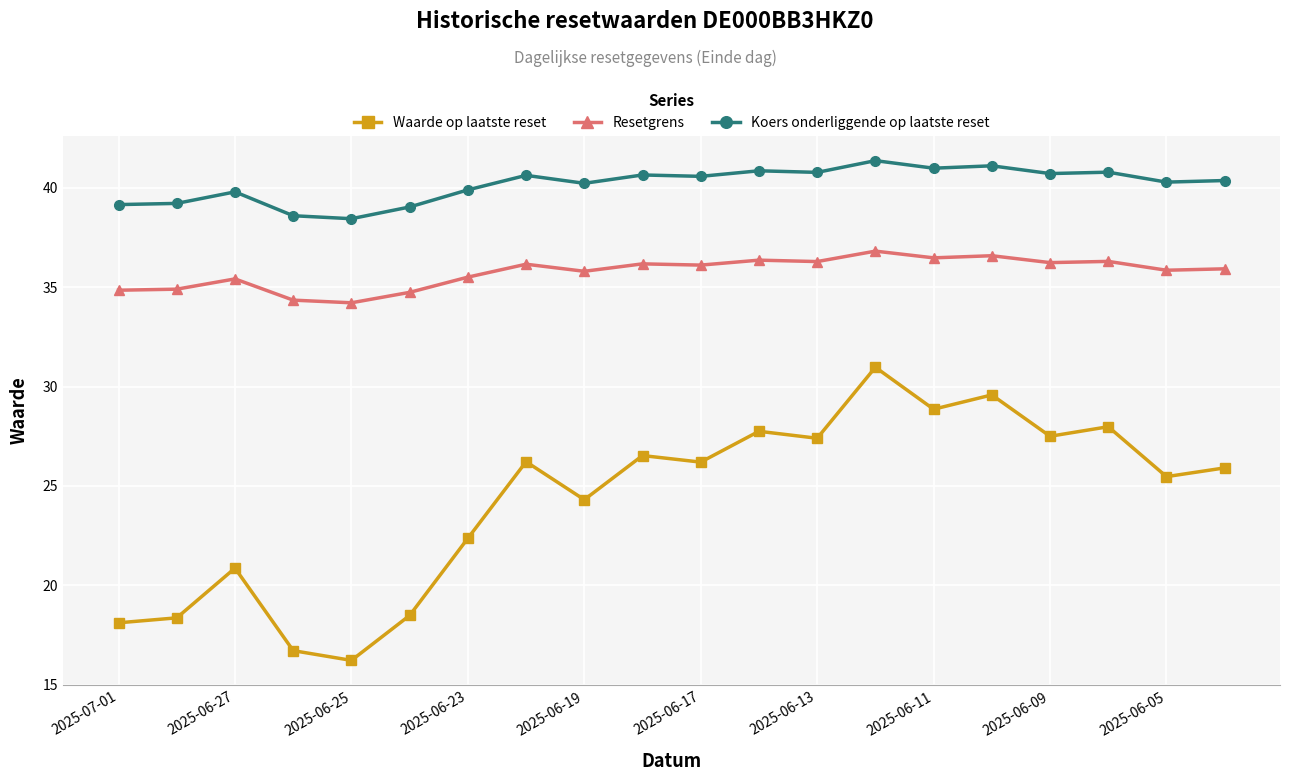

Which series has the largest range (max minus min)?

Waarde op laatste reset